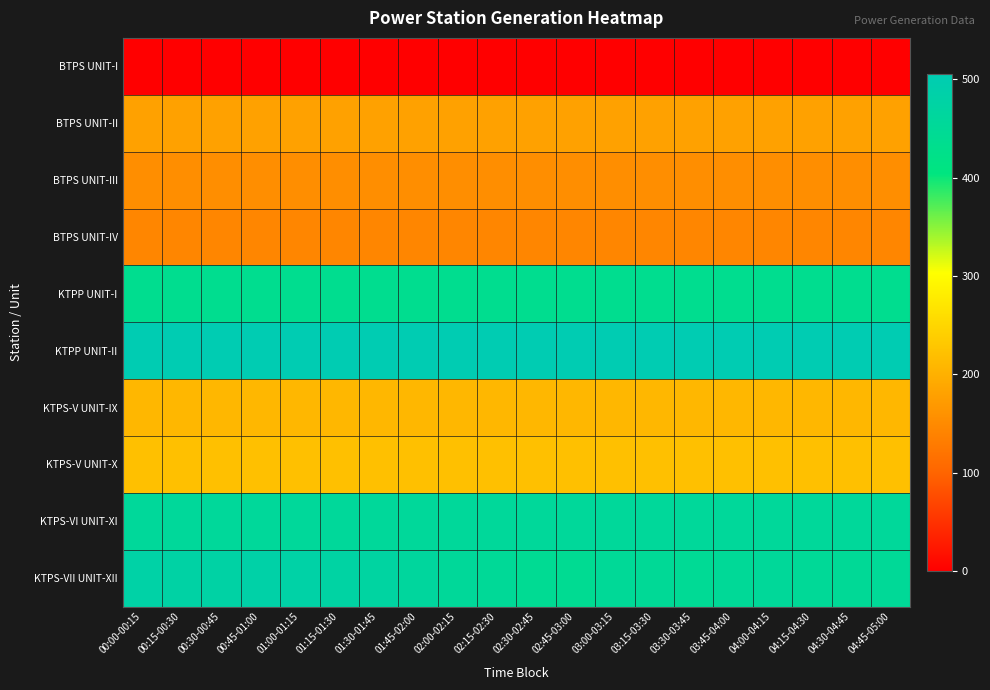

Which has a higher value, 04:45-05:00 or 03:30-03:45?

04:45-05:00